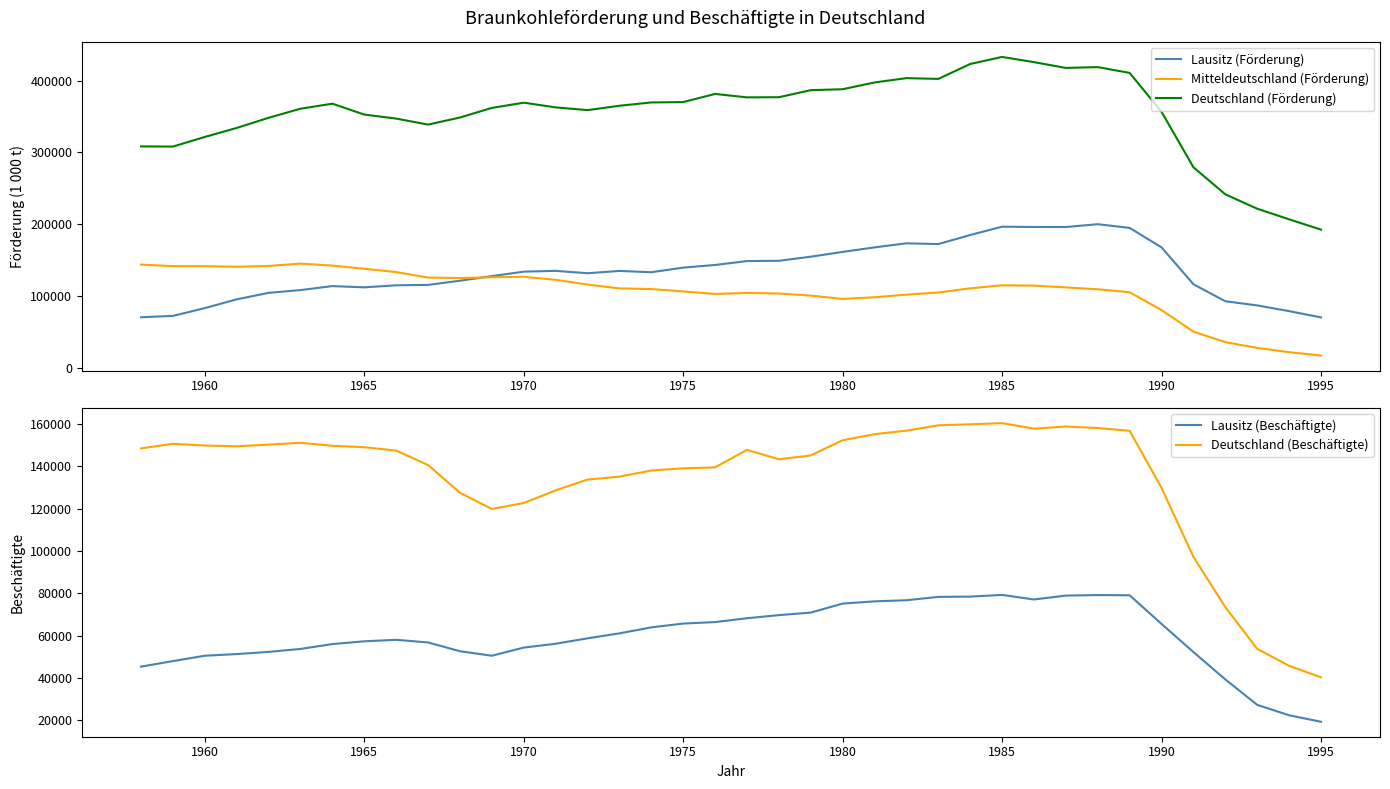

What is the difference between the second highest and minimum values in the Lausitz (Förderung) series?

126147.9